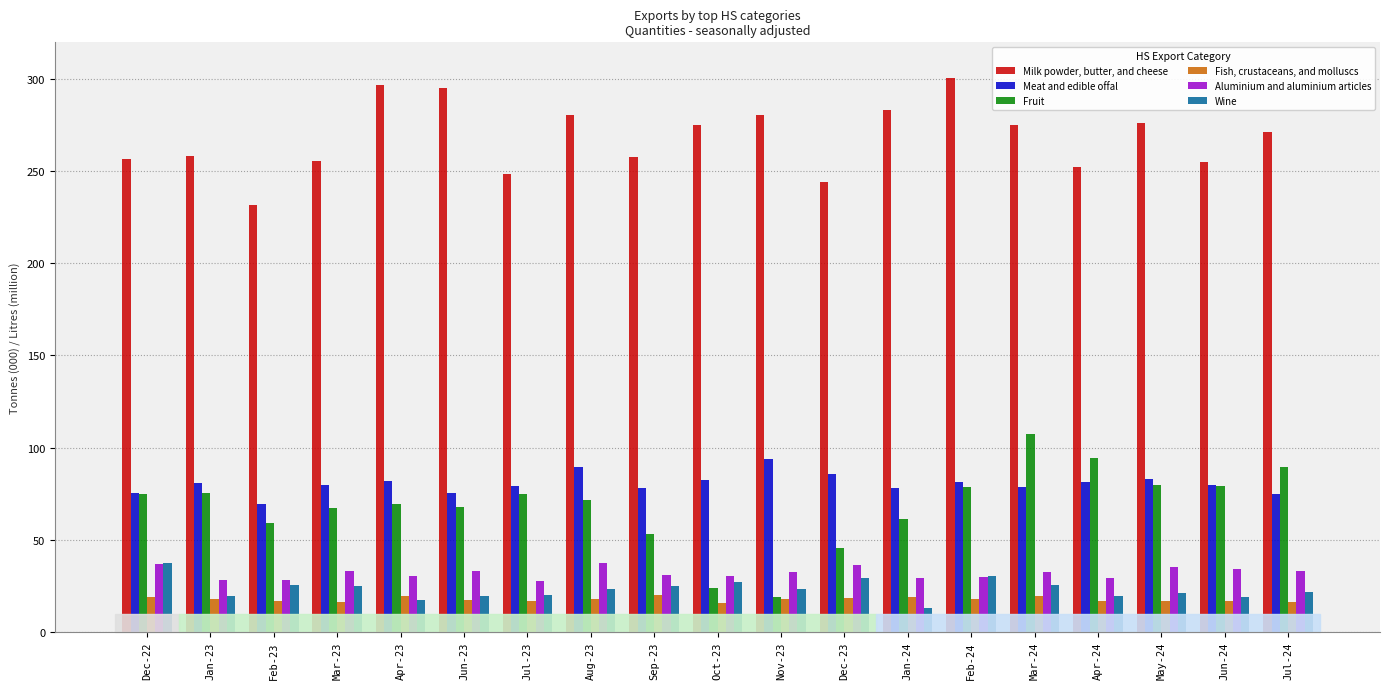

At which label does Fish, crustaceans, and molluscs first exceed 17?

Dec-22